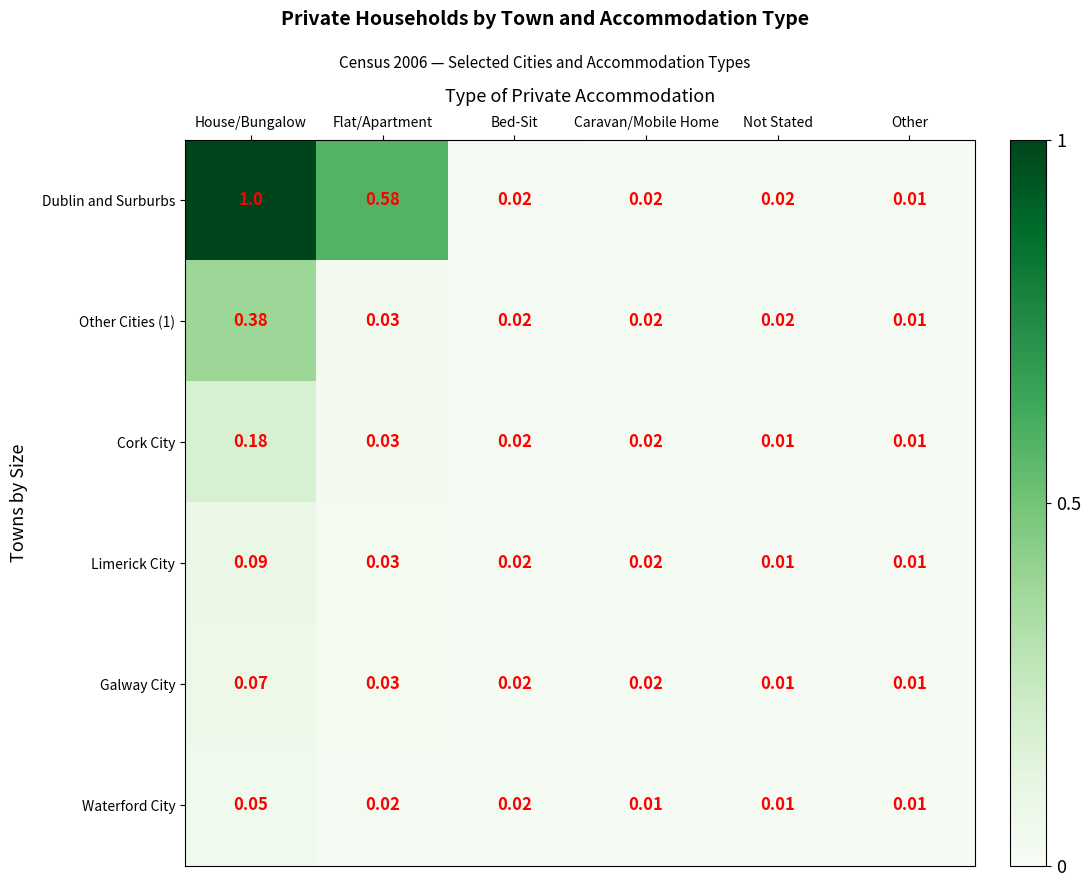

Which series has the largest range (max minus min)?

Dublin and Surburbs